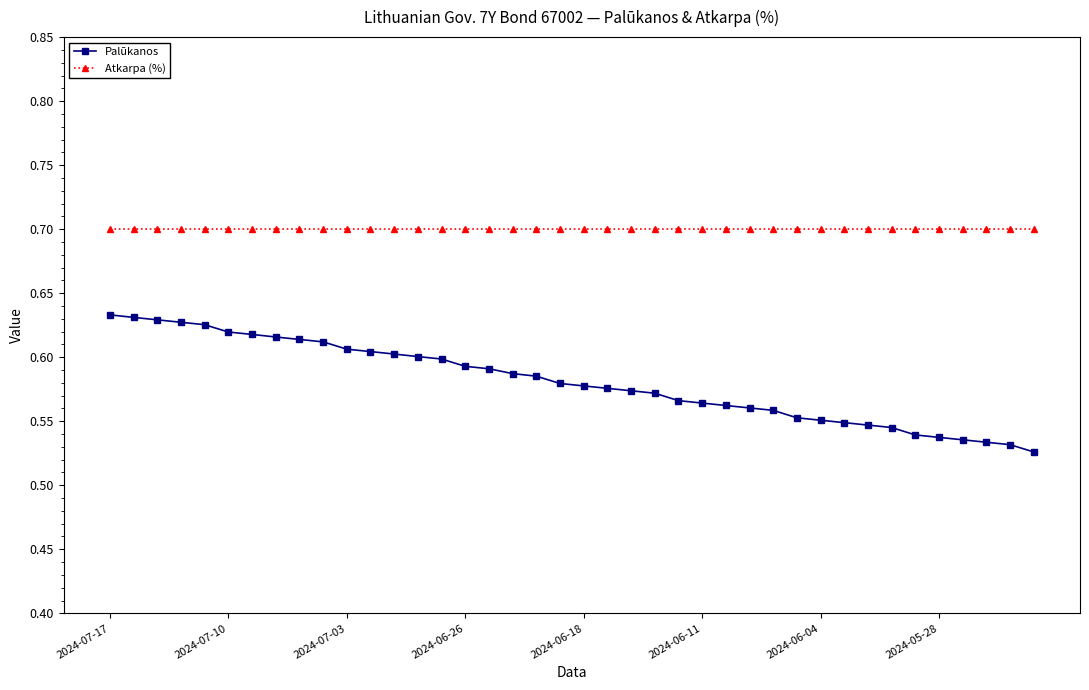

How many lines are shown in the chart?

2